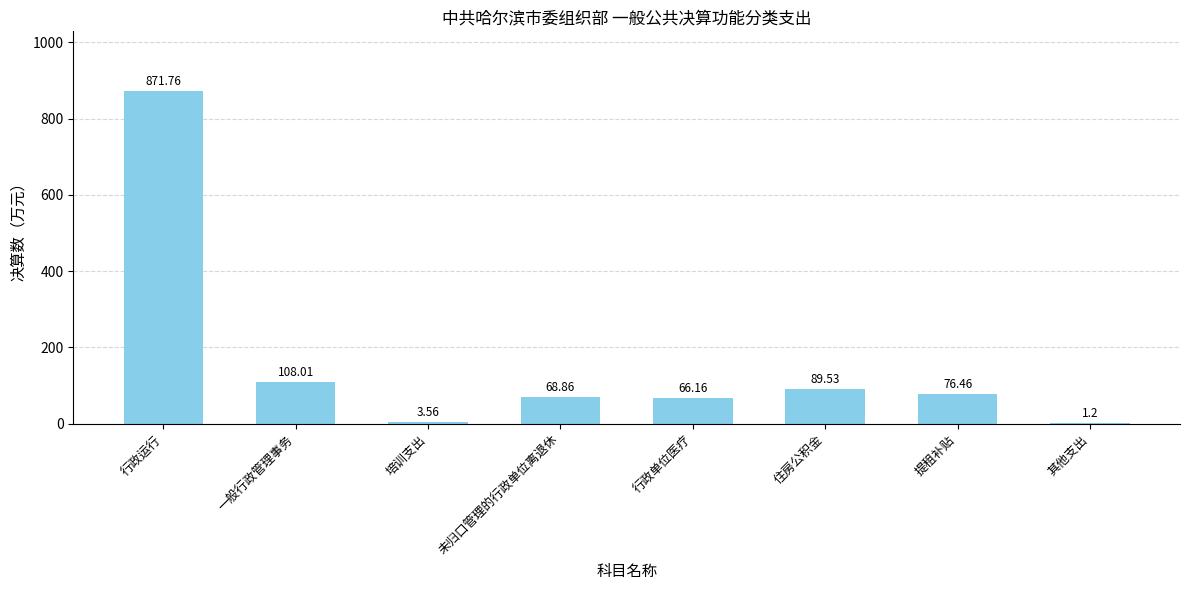

Where does the data first go above 76?

行政运行